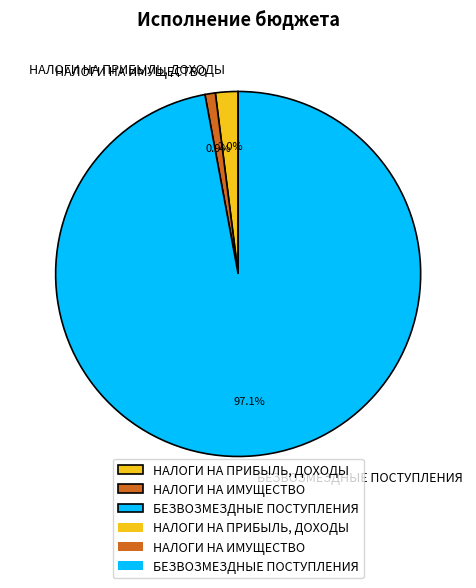

The БЕЗВОЗМЕЗДНЫЕ ПОСТУПЛЕНИЯ slice represents 97% of the pie. True or false?

True